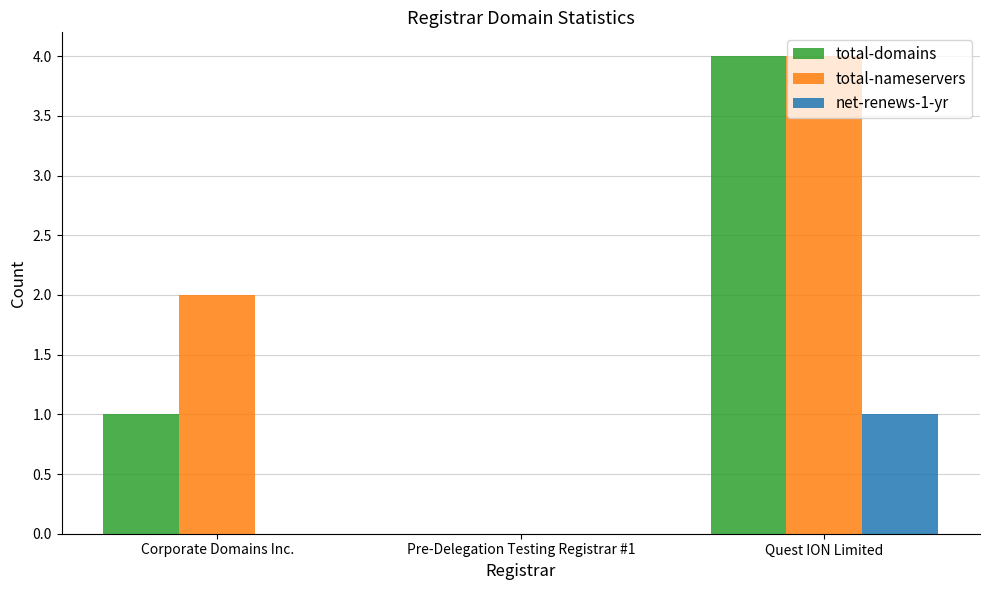

At which category is the sum across all series the highest?

Quest ION Limited